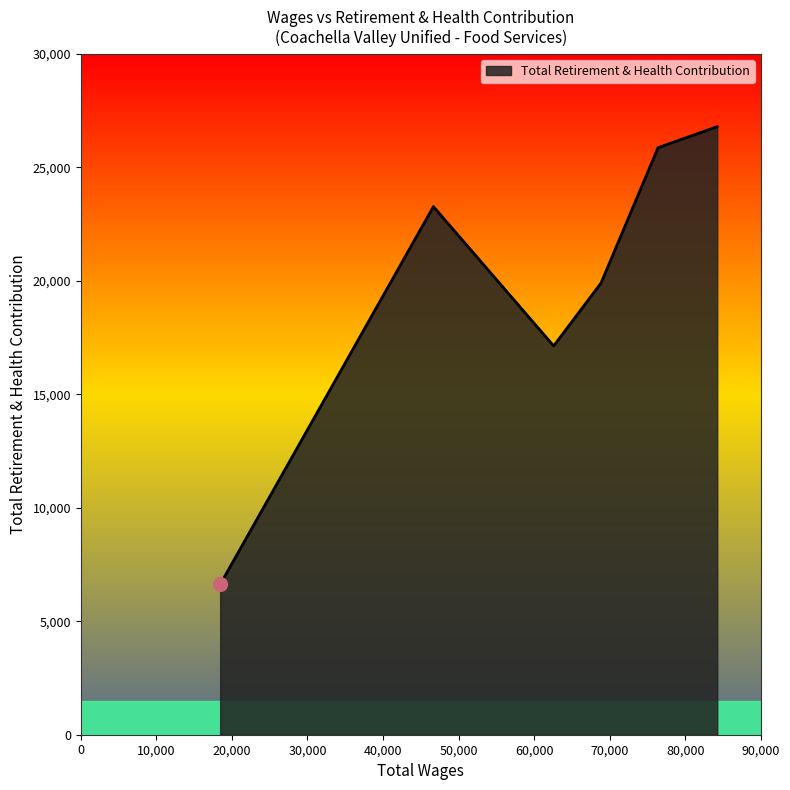

What is the smallest value displayed?

6621